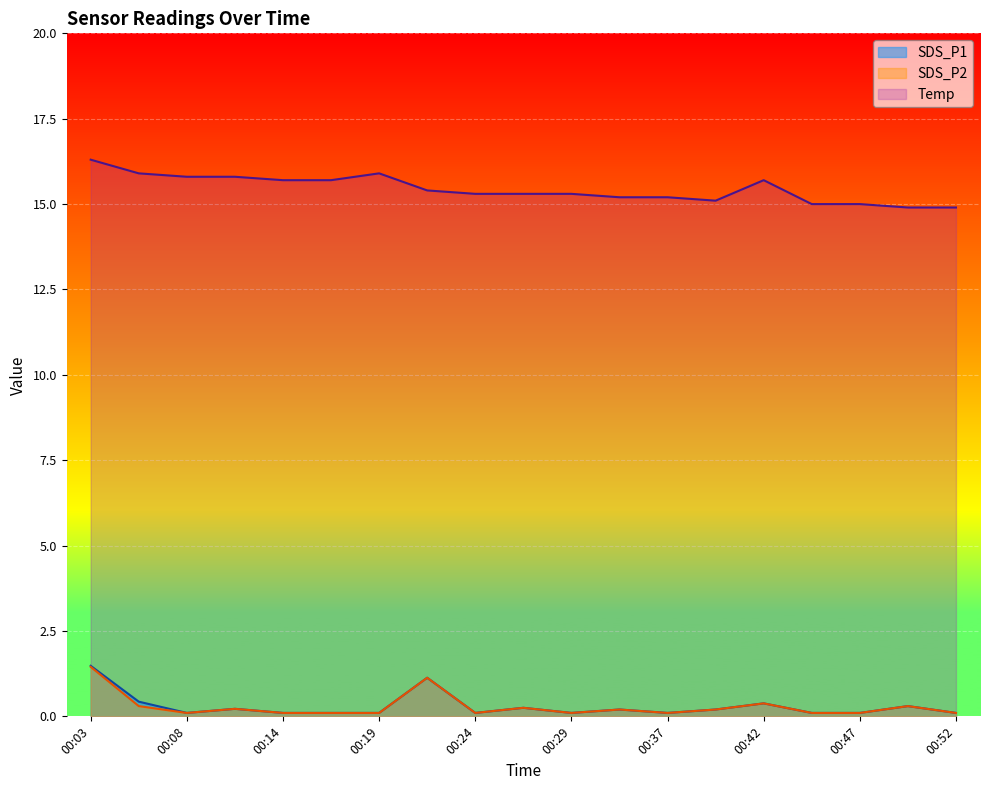

What is the average value of the Temp series?

15.4